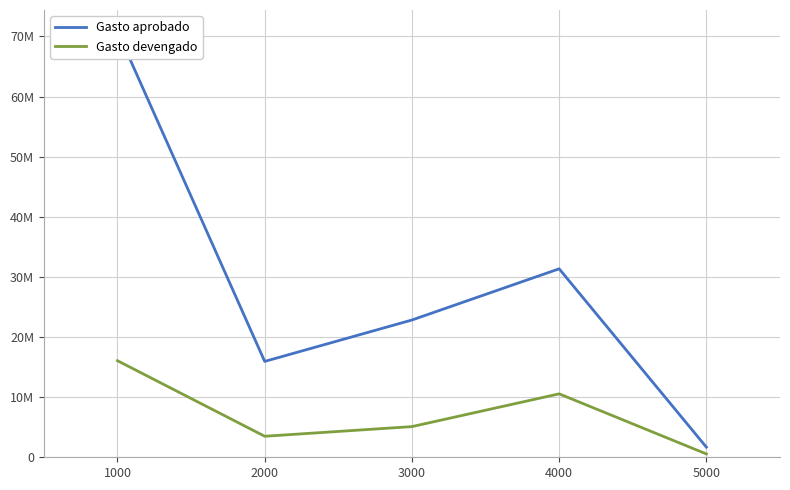

What is the sum of all Gasto aprobado values?

142665454.8